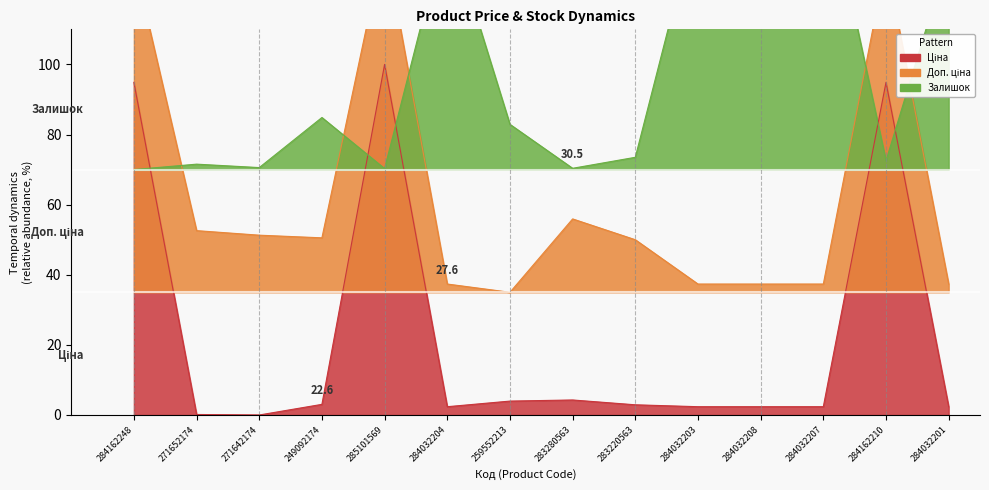

True or false: Залишок and Доп. ціна intersect in this chart.

True